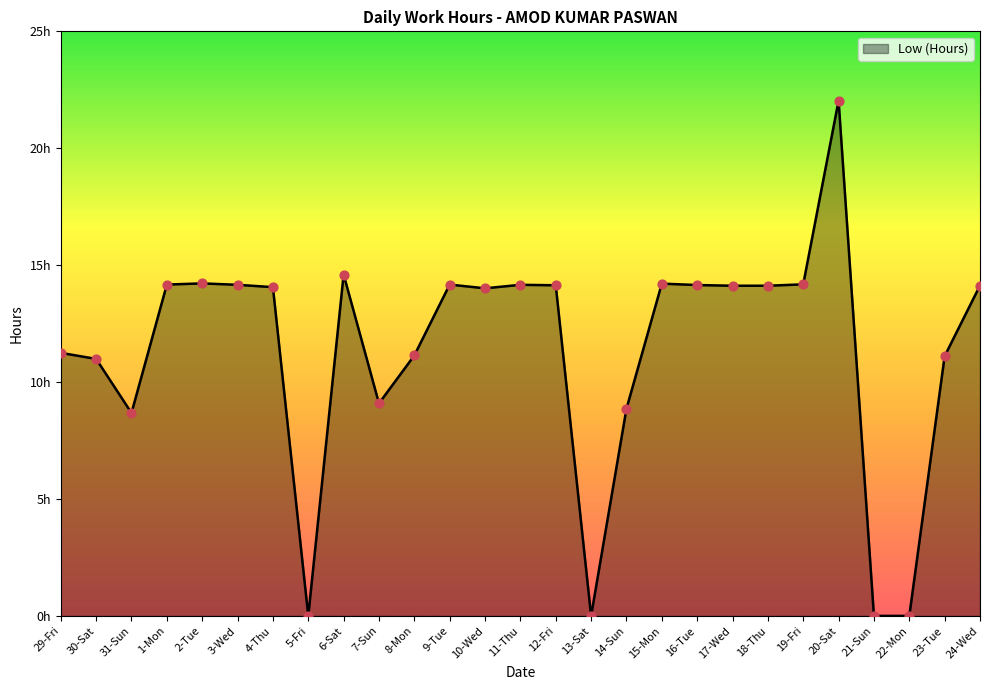

Which has a higher value, 8-Mon or 15-Mon?

15-Mon